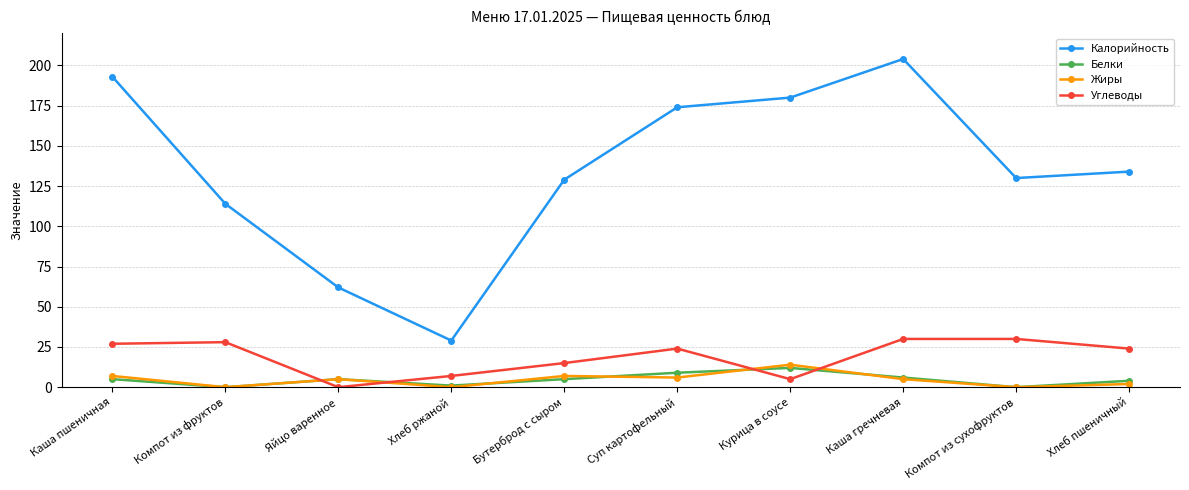

After their last crossing, which series has the higher values: Белки or Углеводы?

Углеводы